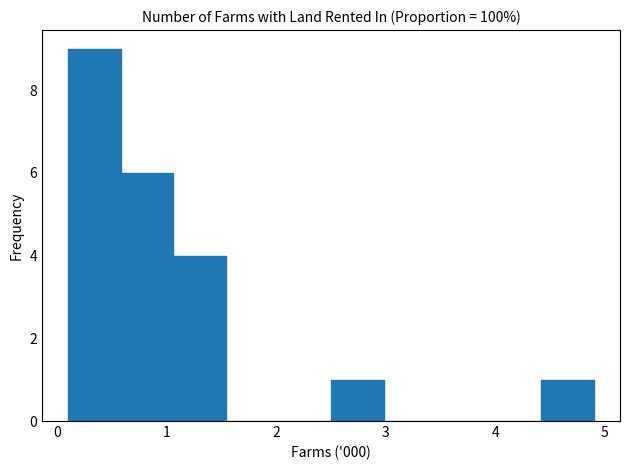

Reading left to right, transcribe this chart: for each bar, give the range it covers on the x-axis and its height. Neither the bar edges nor the heights are printed on the chart, so give them approximately, as read against the axes.

0.10 to 0.58: 9
0.58 to 1.06: 6
1.06 to 1.54: 4
1.54 to 2.02: 0
2.02 to 2.50: 0
2.50 to 2.98: 1
2.98 to 3.46: 0
3.46 to 3.94: 0
3.94 to 4.42: 0
4.42 to 4.90: 1